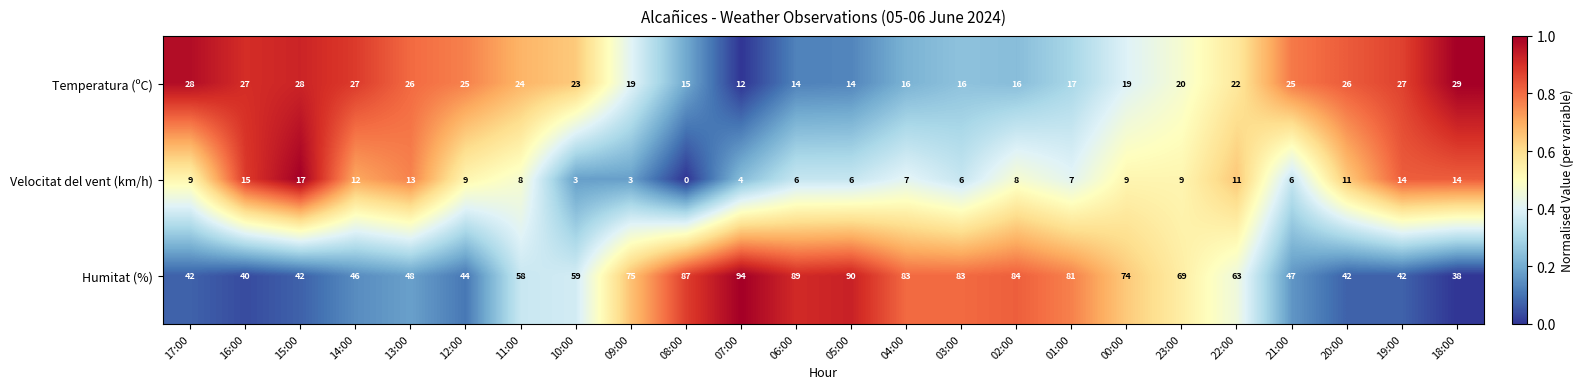

The Velocitat del vent (km/h) series shows 6 at 06:00. True or false?

True